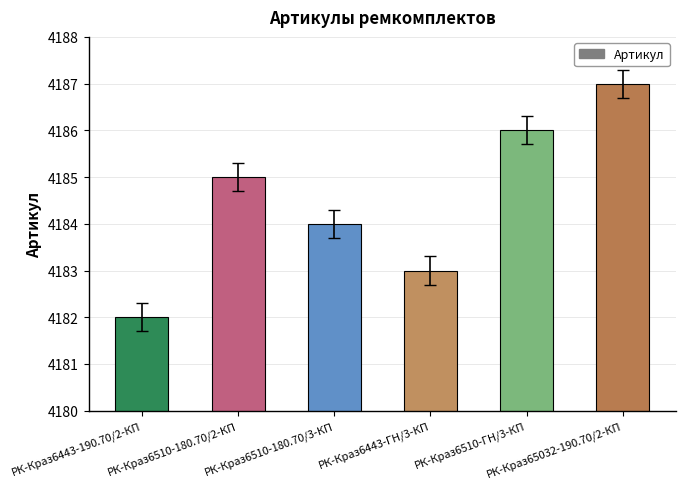

What is the difference between the maximum and minimum values?

5